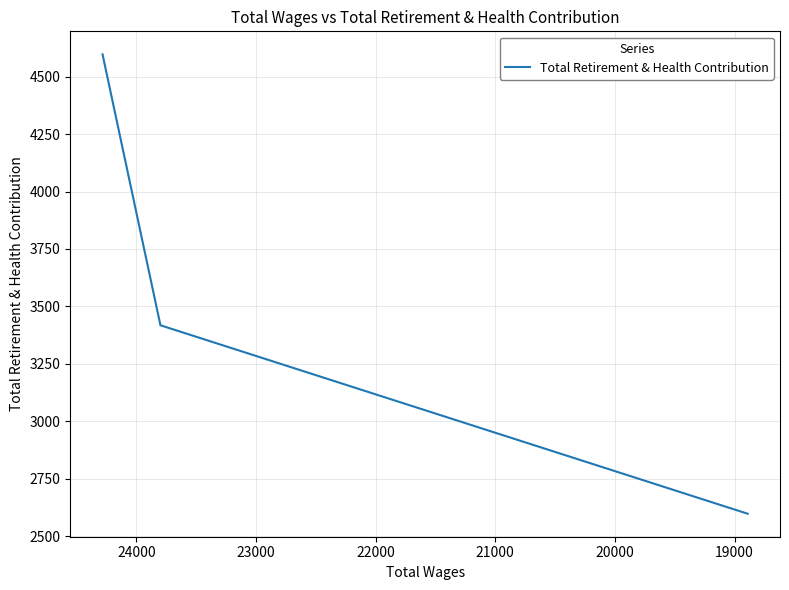

What is the difference between the maximum and minimum values?

1999